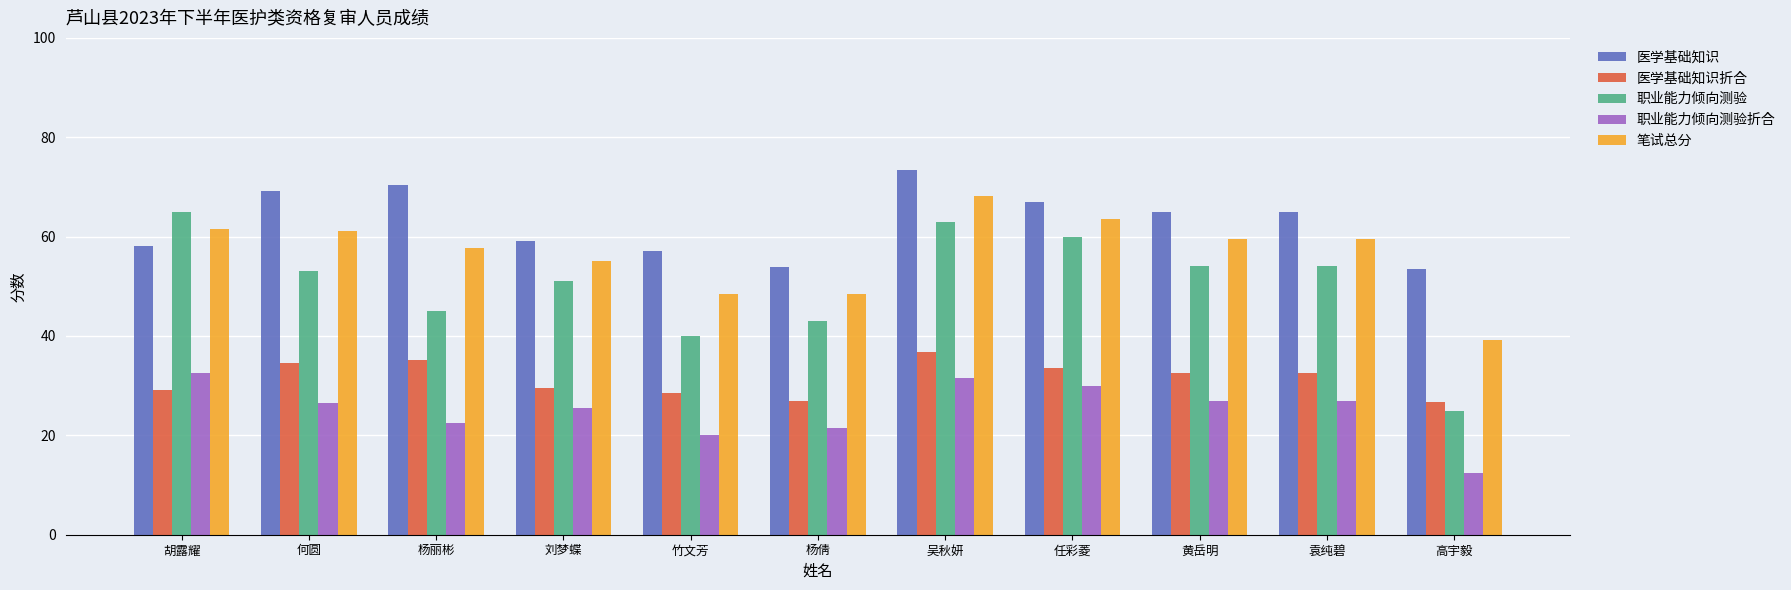

Which series changed the most between 任彩菱 and 高宇毅?

职业能力倾向测验